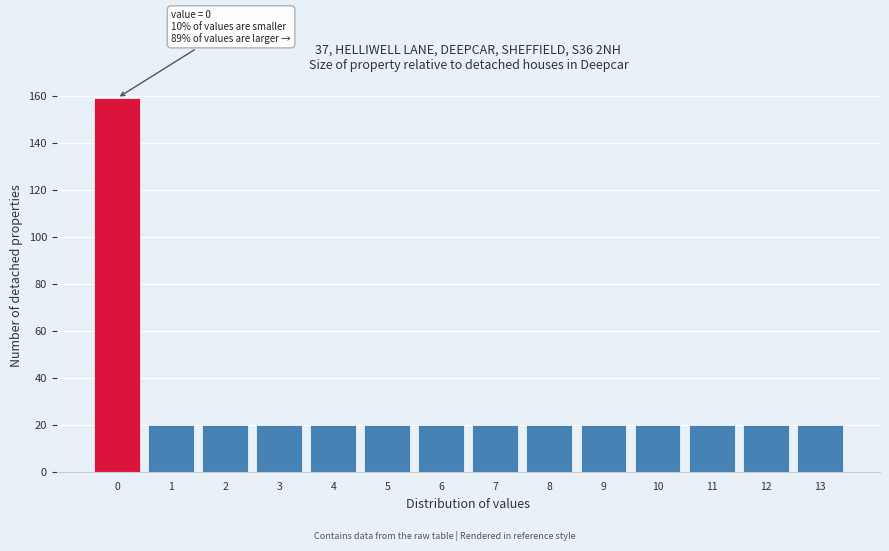

Which range on the x-axis has the tallest bar?

-0.5 to 0.5